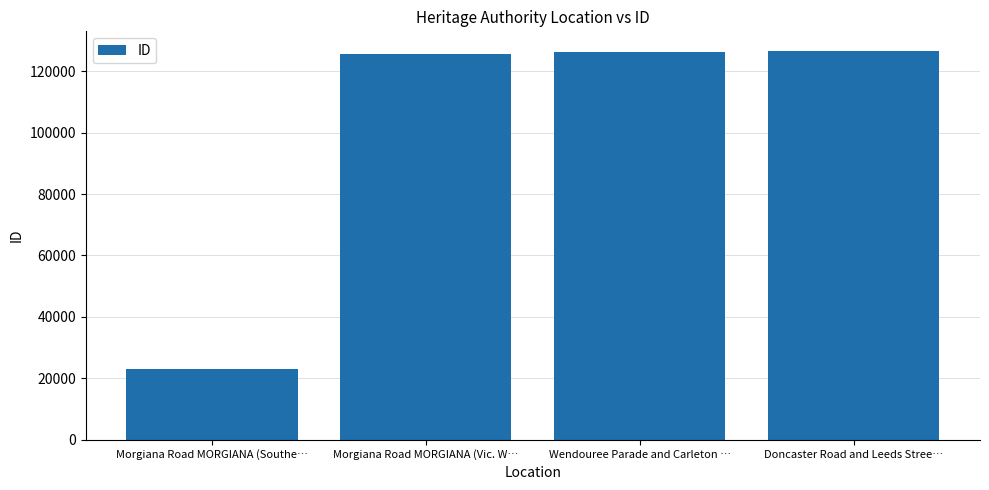

How many values are below 126388?

2